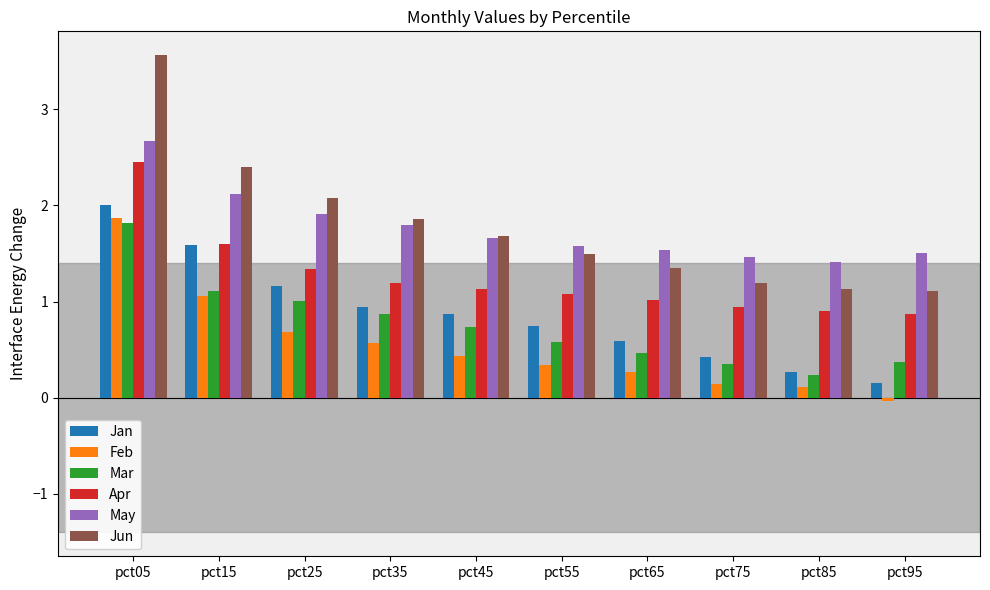

What is the difference between the maximum and minimum values in the May series?

1.3